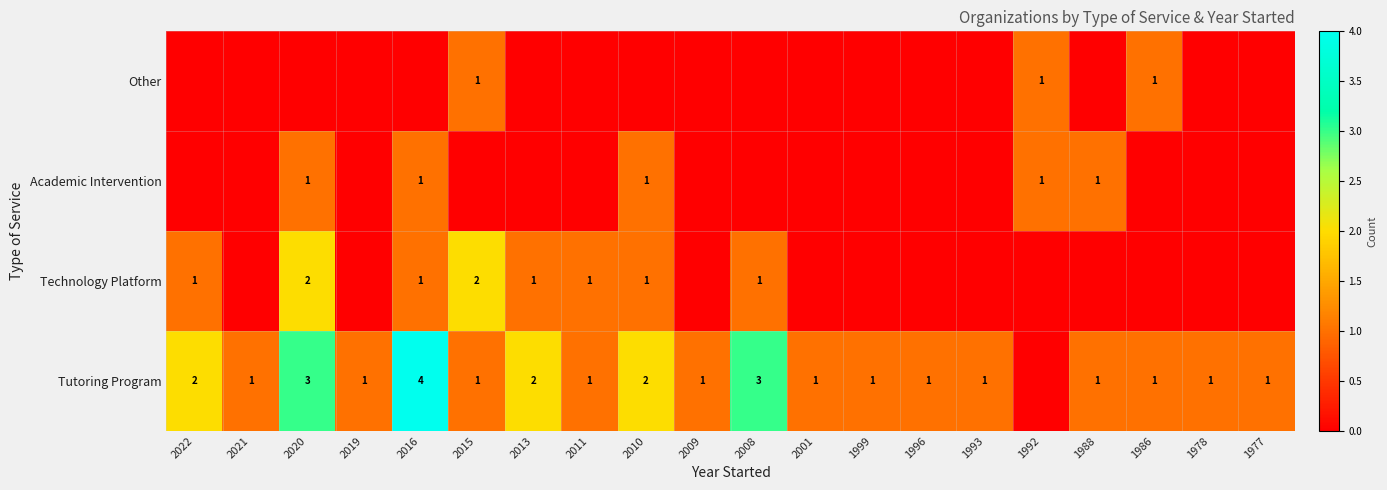

Is it true that Tutoring Program equals 1 at 2009?

True